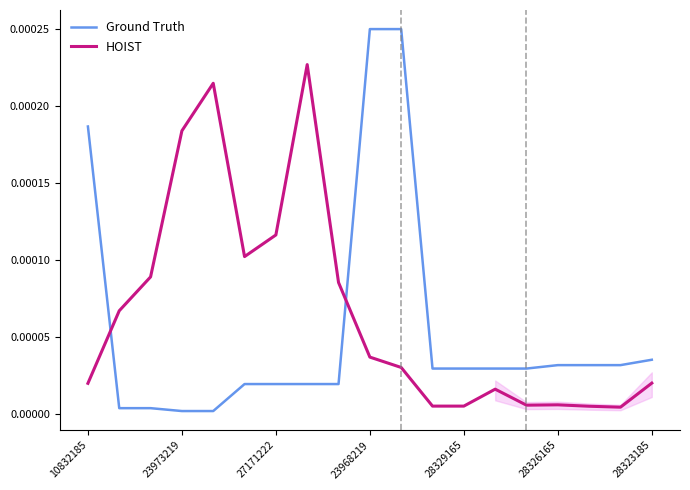

Which series ends up on top after the final intersection of HOIST and Ground Truth?

Ground Truth